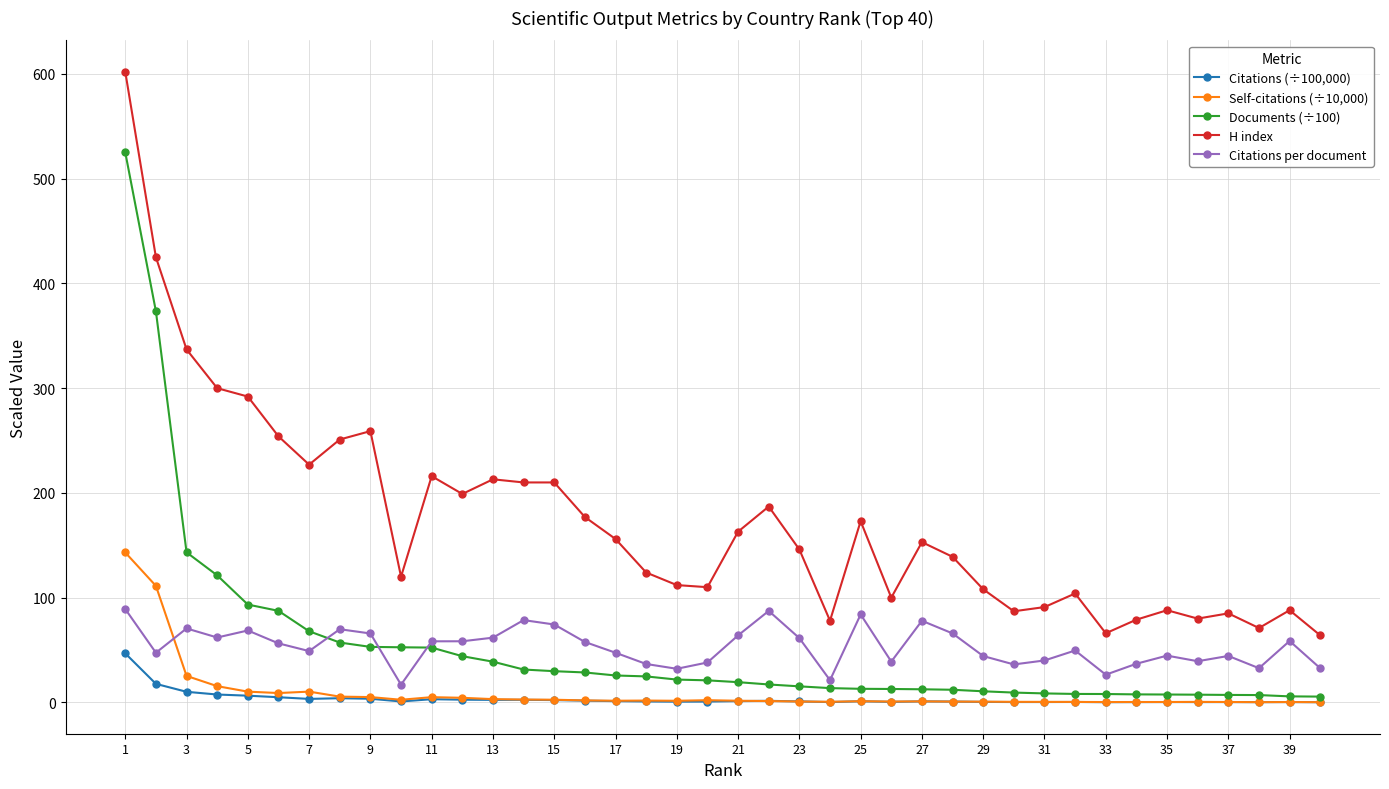

What is the lowest value of the H index series?

64.0